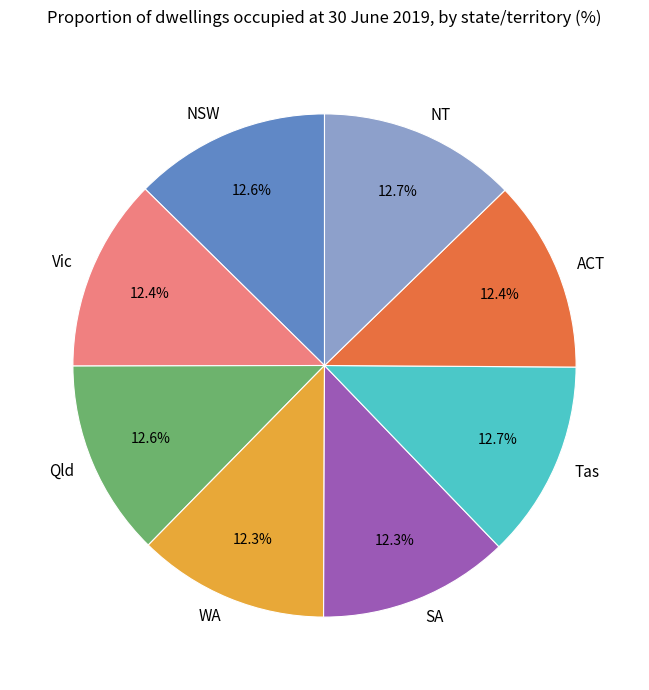

What percentage is the SA slice, to the nearest percent?

12%